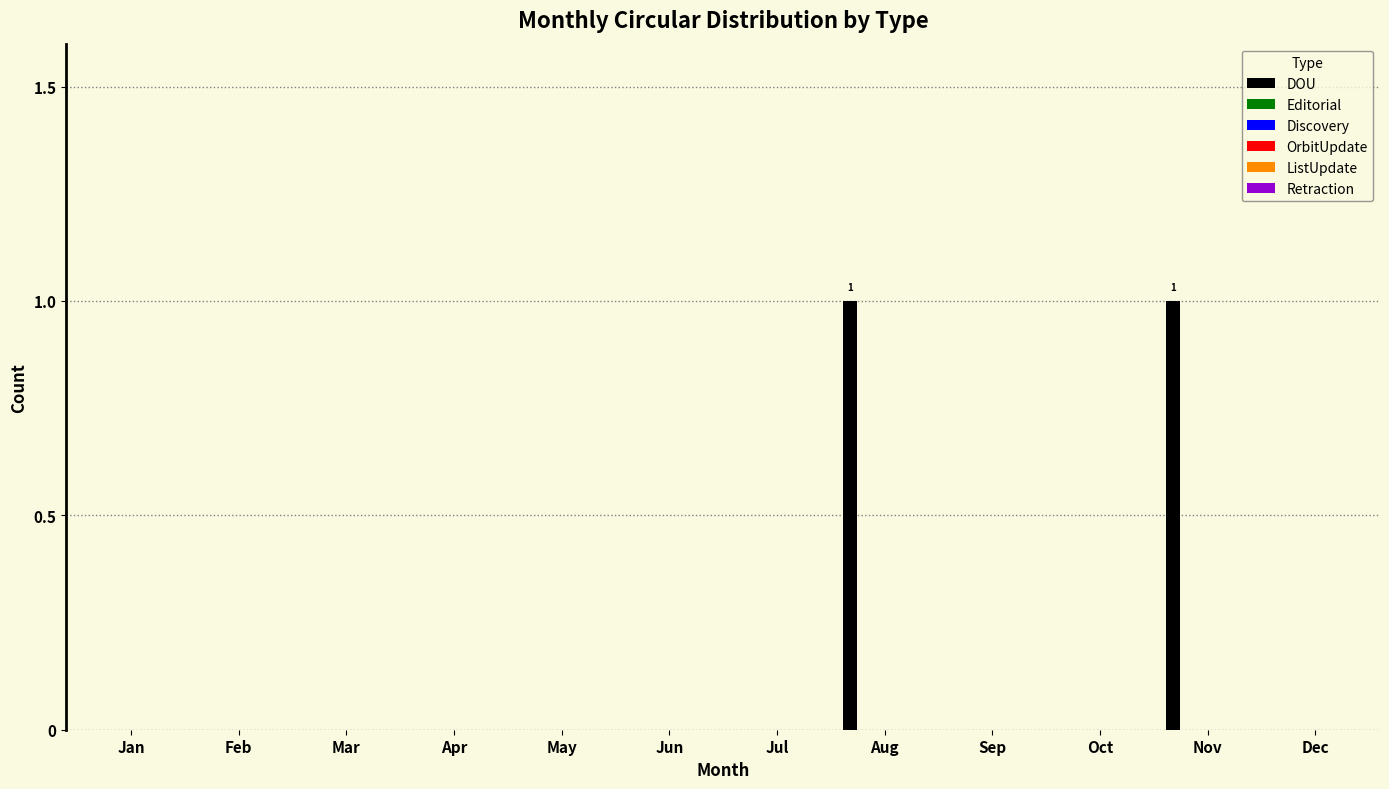

How many series are shown in this chart?

1